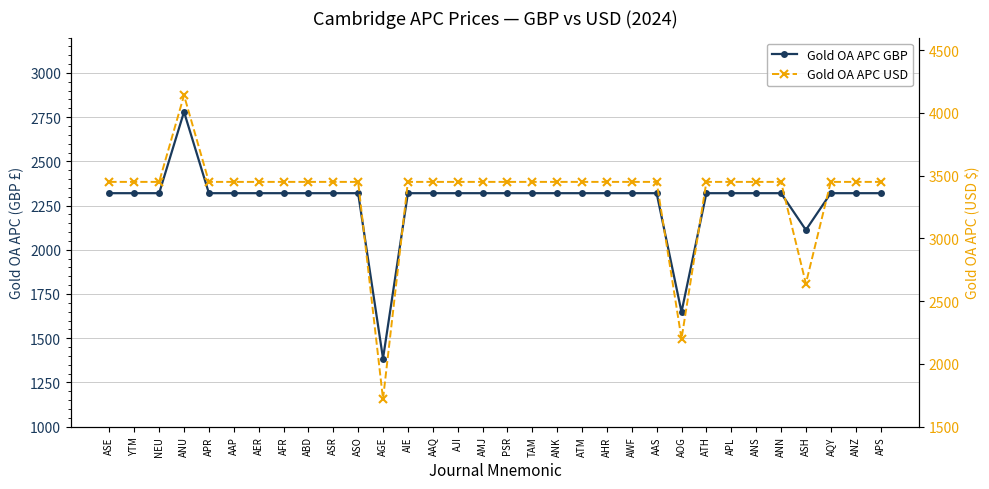

What is the value of the Gold OA APC GBP point at the 13th from the left?

2320